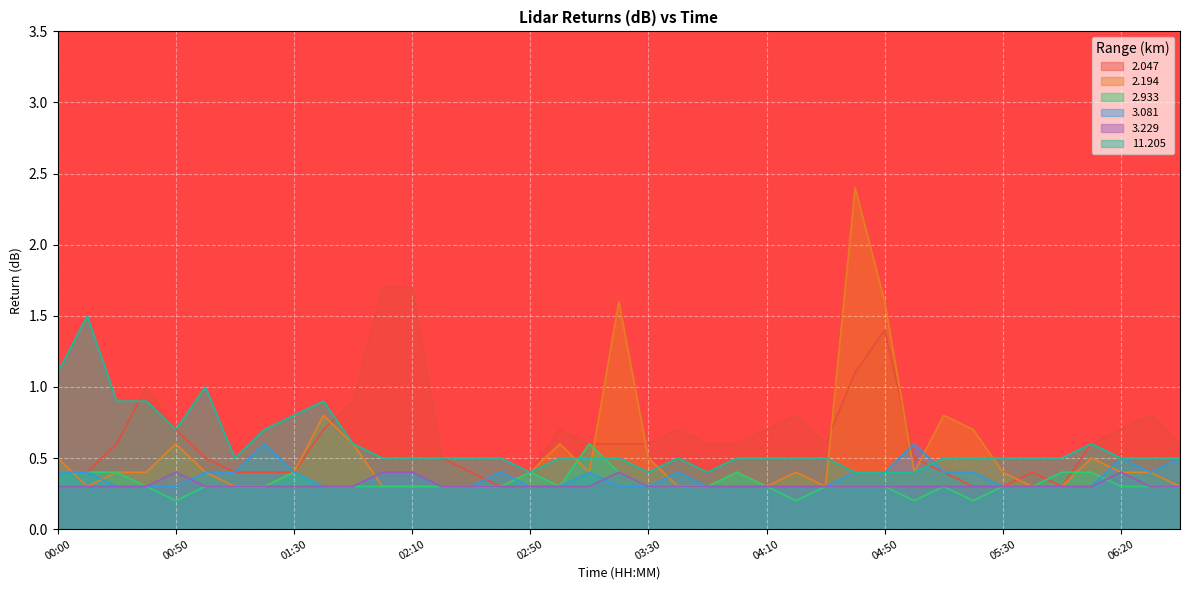

Which series has the widest spread of values?

2.194